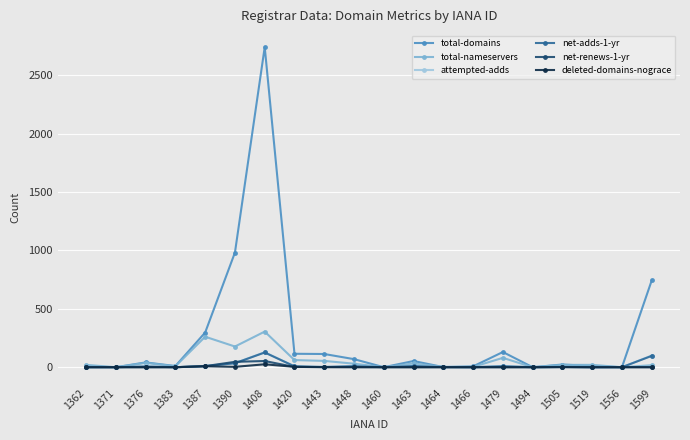

At which label does attempted-adds first exceed 2?

1376